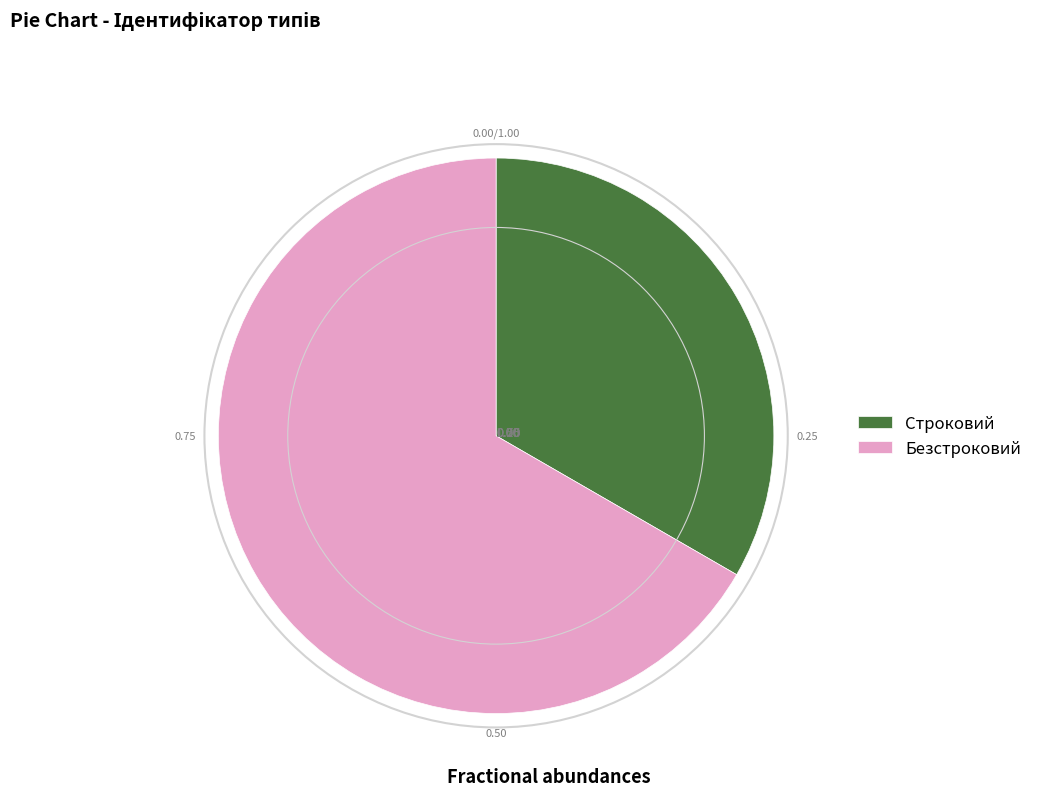

Is there a majority slice in this chart?

Yes